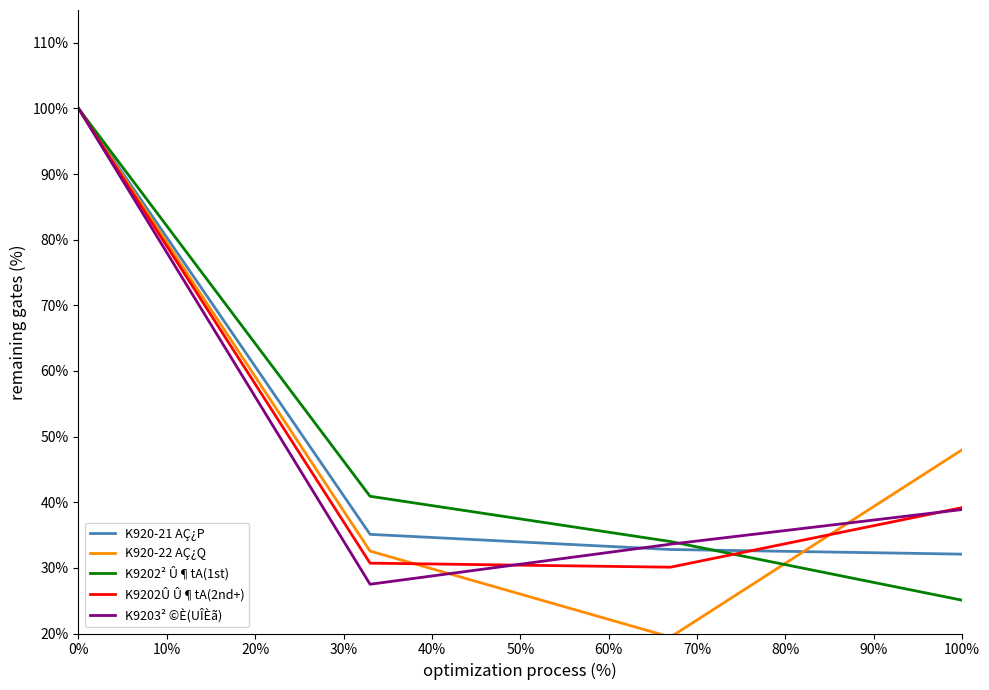

Which series has the widest spread of values?

K920-22 AÇ¿Q